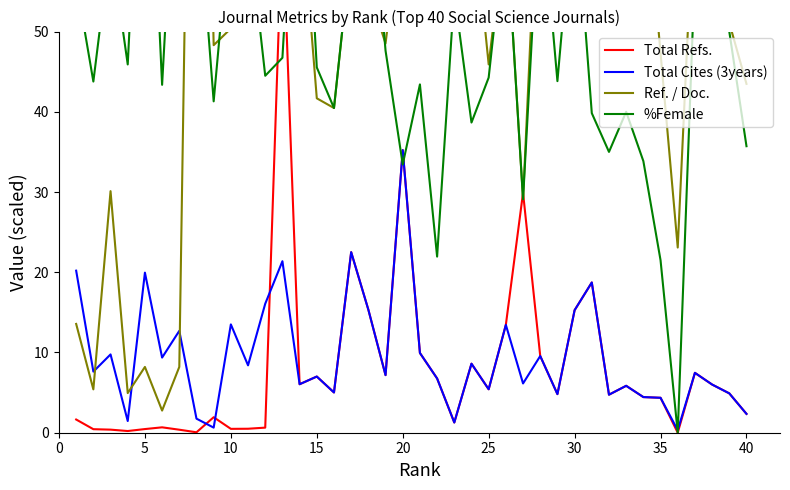

What is the highest value of the Total Cites (3years) series?

35.2